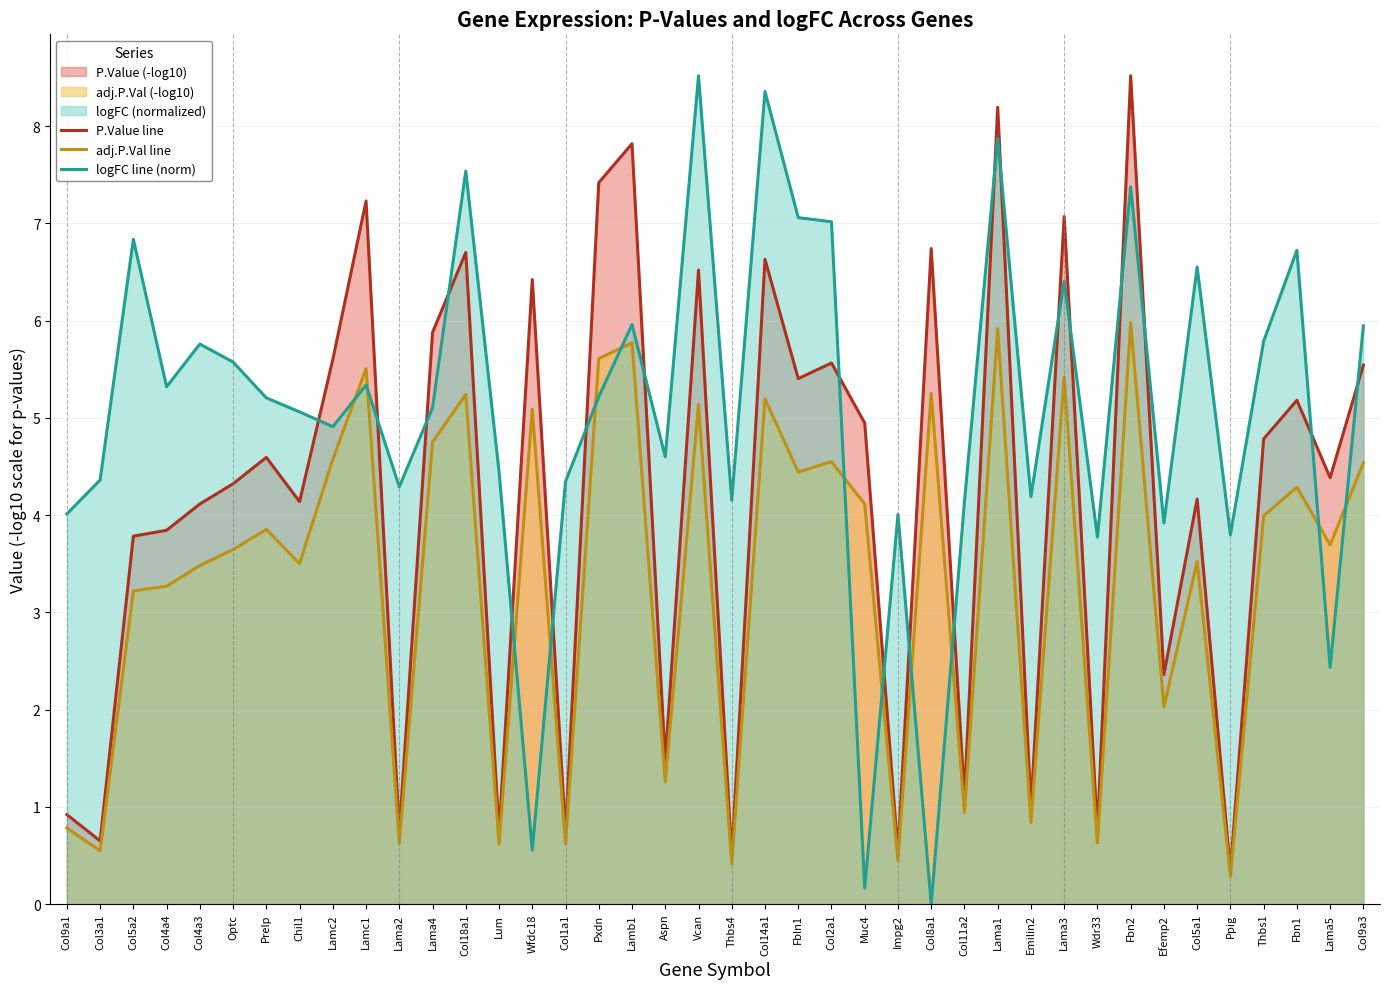

Reading right to left, list all the values displayed in this chart.

P.Value line: 5.5	4.4	5.2	4.8	0.3	4.2	2.4	8.5	0.7	7.1	1.0	8.2	1.1	6.7	0.5	4.9	5.6	5.4	6.6	0.5	6.5	1.5	7.8	7.4	0.7	6.4	0.7	6.7	5.9	0.7	7.2	5.6	4.1	4.6	4.3	4.1	3.8	3.8	0.6	0.9
adj.P.Val line: 4.5	3.7	4.3	4.0	0.3	3.5	2.0	6.0	0.6	5.4	0.8	5.9	0.9	5.3	0.4	4.1	4.5	4.4	5.2	0.4	5.1	1.3	5.8	5.6	0.6	5.1	0.6	5.2	4.8	0.6	5.5	4.6	3.5	3.9	3.6	3.5	3.3	3.2	0.5	0.8
logFC line (norm): 5.9	2.4	6.7	5.8	3.8	6.6	3.9	7.4	3.8	6.4	4.2	7.9	4.1	0.0	4.0	0.2	7.0	7.1	8.4	4.2	8.5	4.6	6.0	5.2	4.3	0.6	4.4	7.5	5.1	4.3	5.3	4.9	5.1	5.2	5.6	5.8	5.3	6.8	4.4	4.0